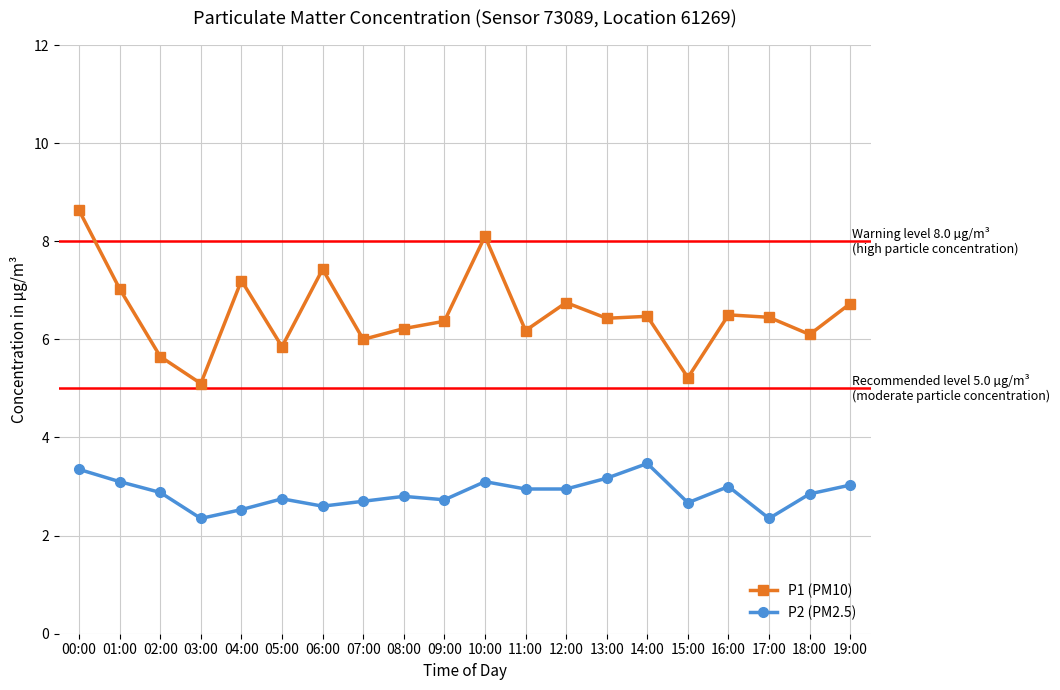

What are all the series names shown in the legend?

P1 (PM10), P2 (PM2.5)